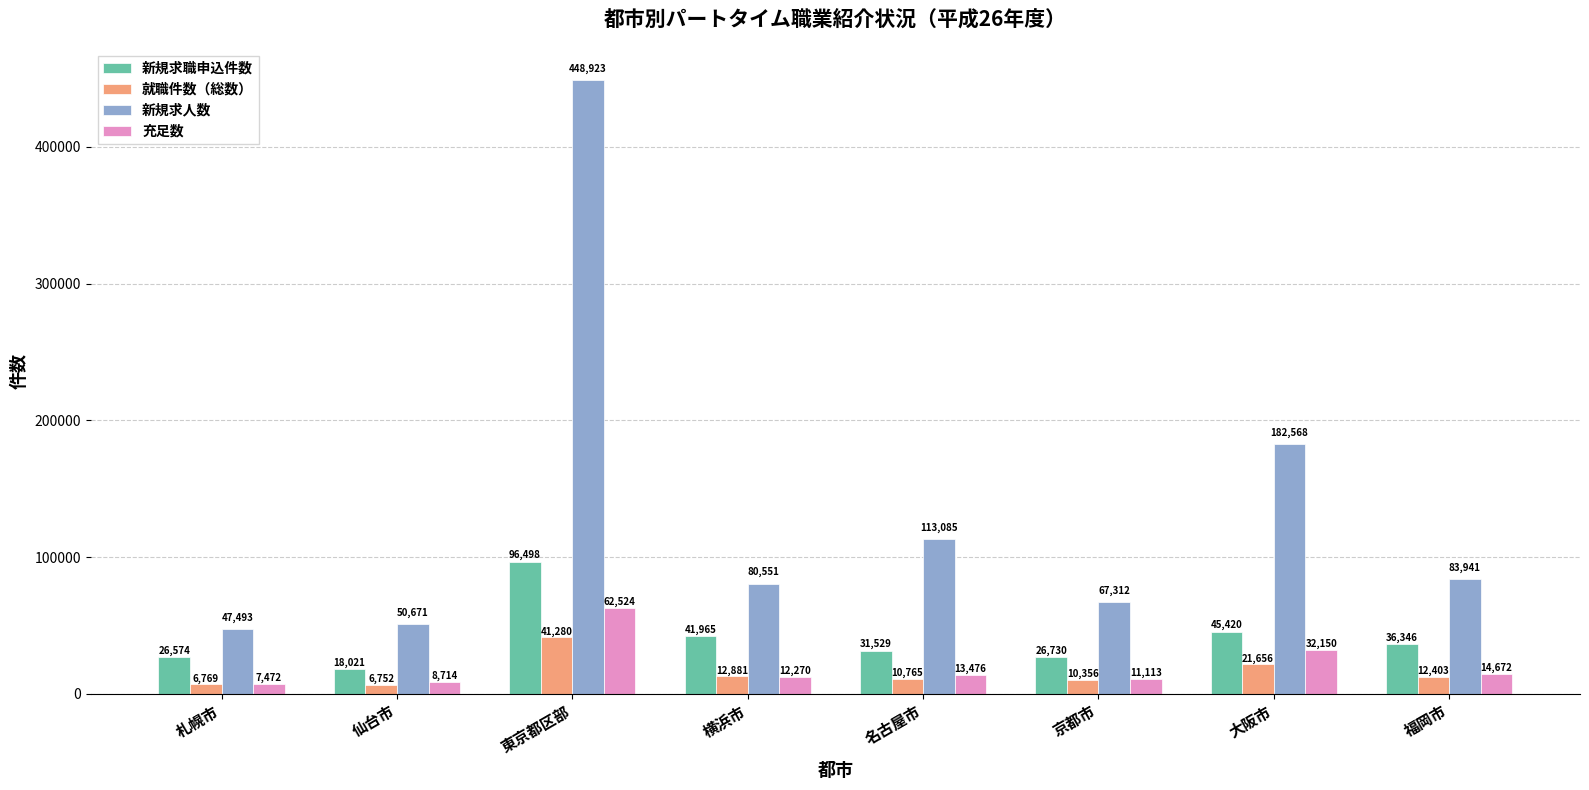

Rank the series at 大阪市 from lowest to highest value.

就職件数（総数）, 充足数, 新規求職申込件数, 新規求人数